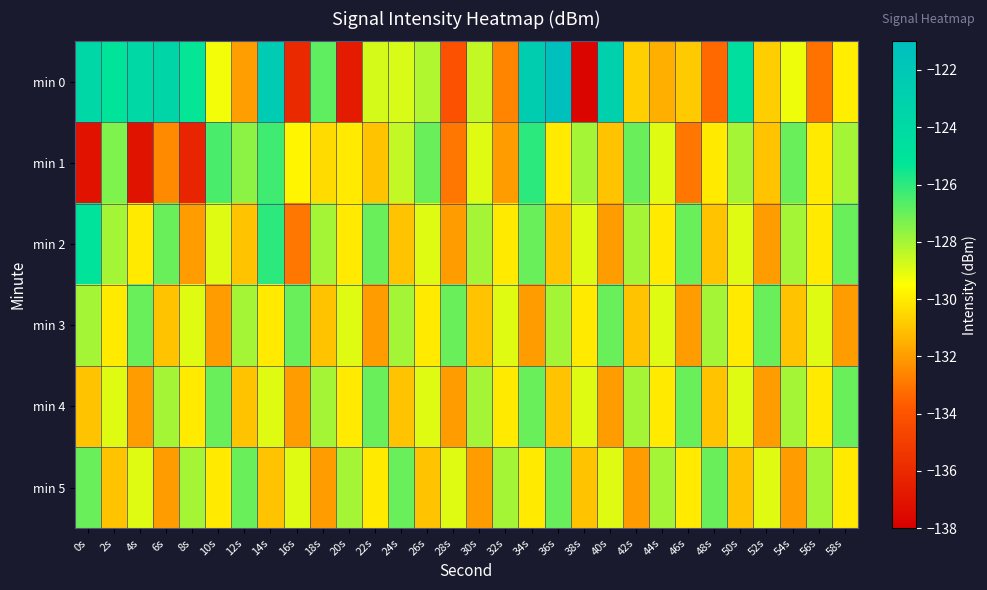

How many series are shown in this chart?

6